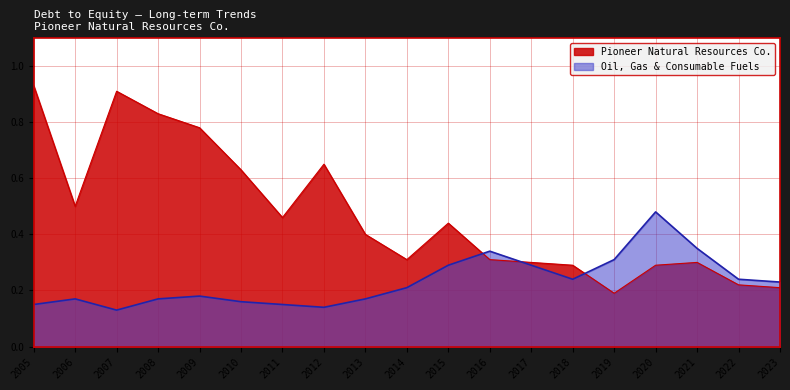

At which label does Pioneer Natural Resources Co. reach its peak?

2005